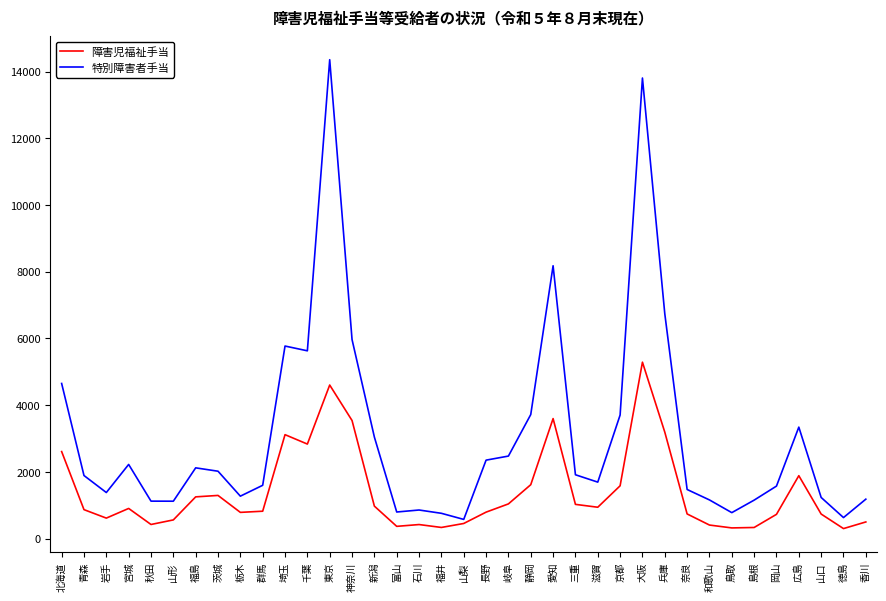

At 三重, list the series in order from largest to smallest.

特別障害者手当, 障害児福祉手当